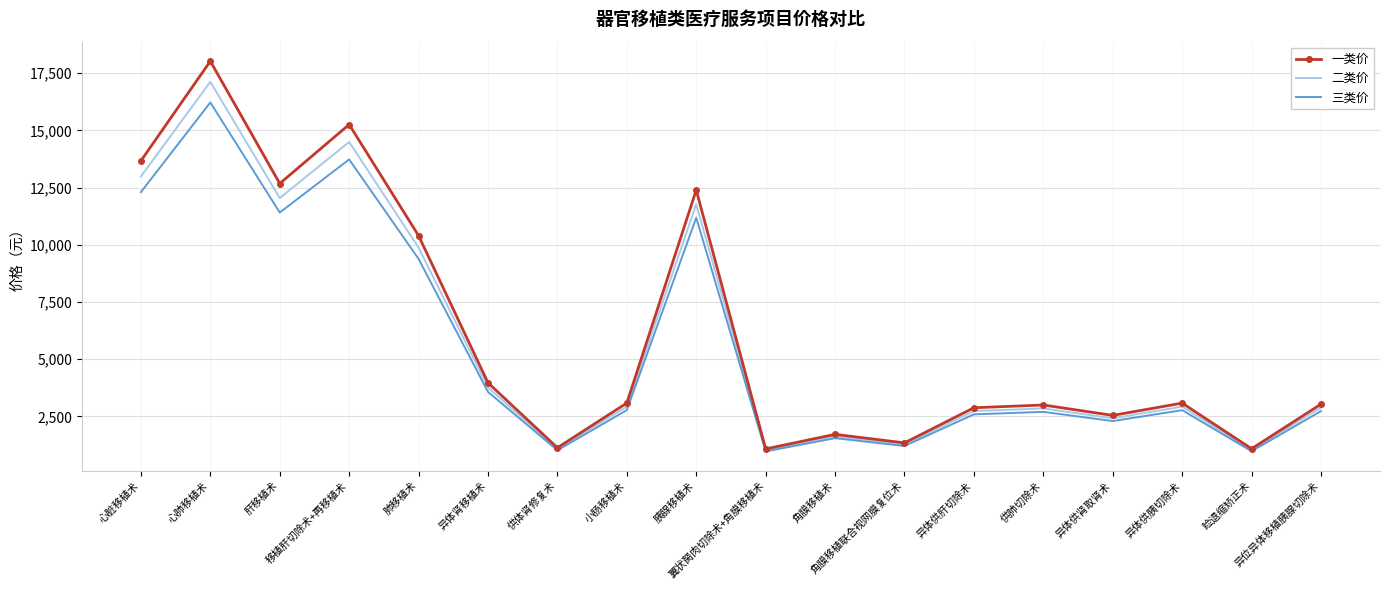

At which category does 二类价 reach its first local peak?

心肺移植术